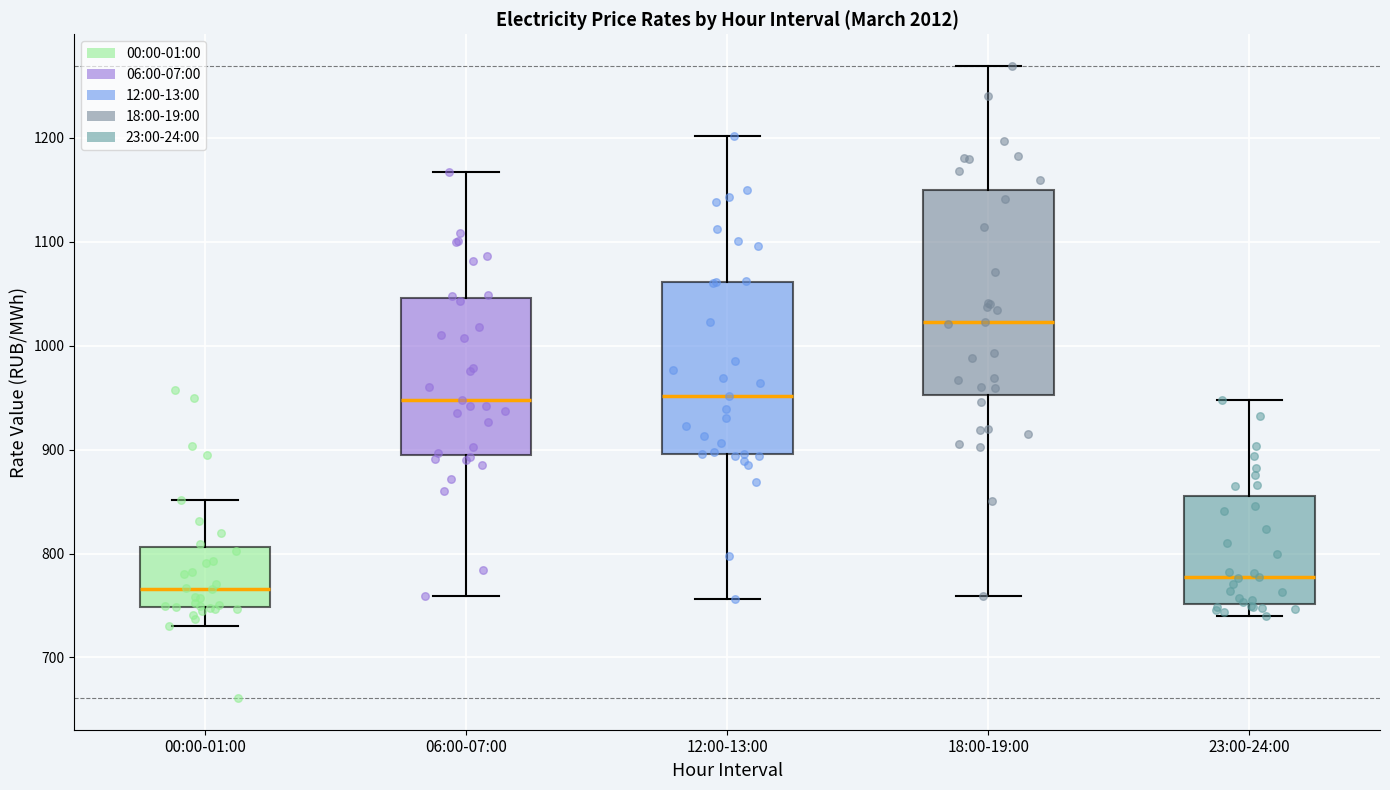

Where is the upper edge of the box for 18:00-19:00 on the y-axis? The values are not printed on the chart, so give them approximately, as read against the axis.

1150